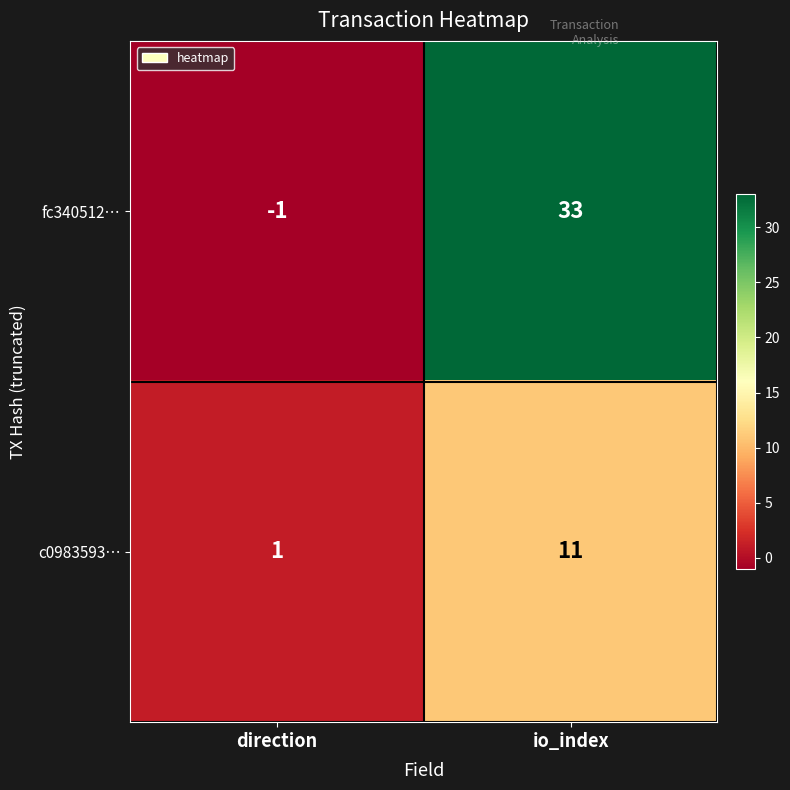

Rank the series by their average value, from lowest to highest.

c0983593…, fc340512…